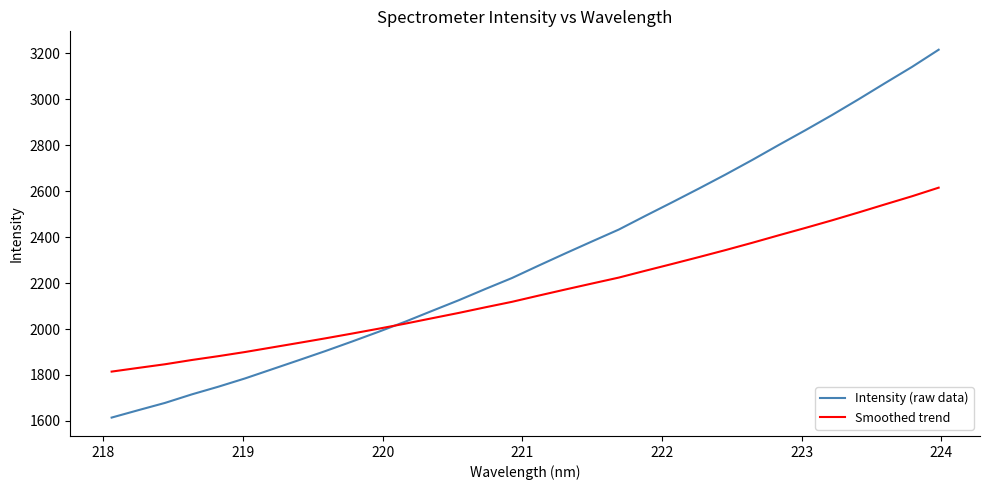

Which series has the widest spread of values?

Intensity (raw data)